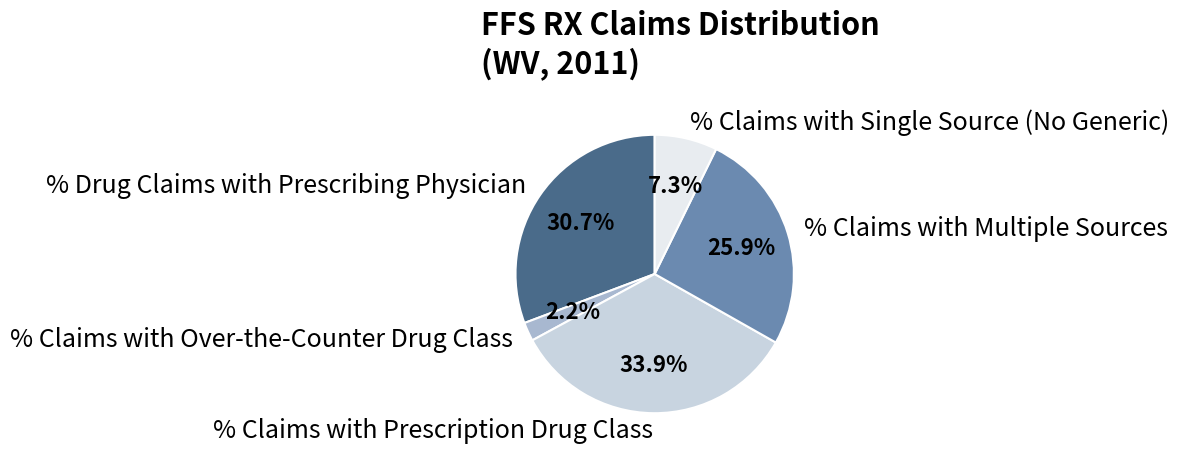

What is the ratio of the value at % Claims with Over-the-Counter Drug Class to the value at % Claims with Single Source (No Generic)?

0.3